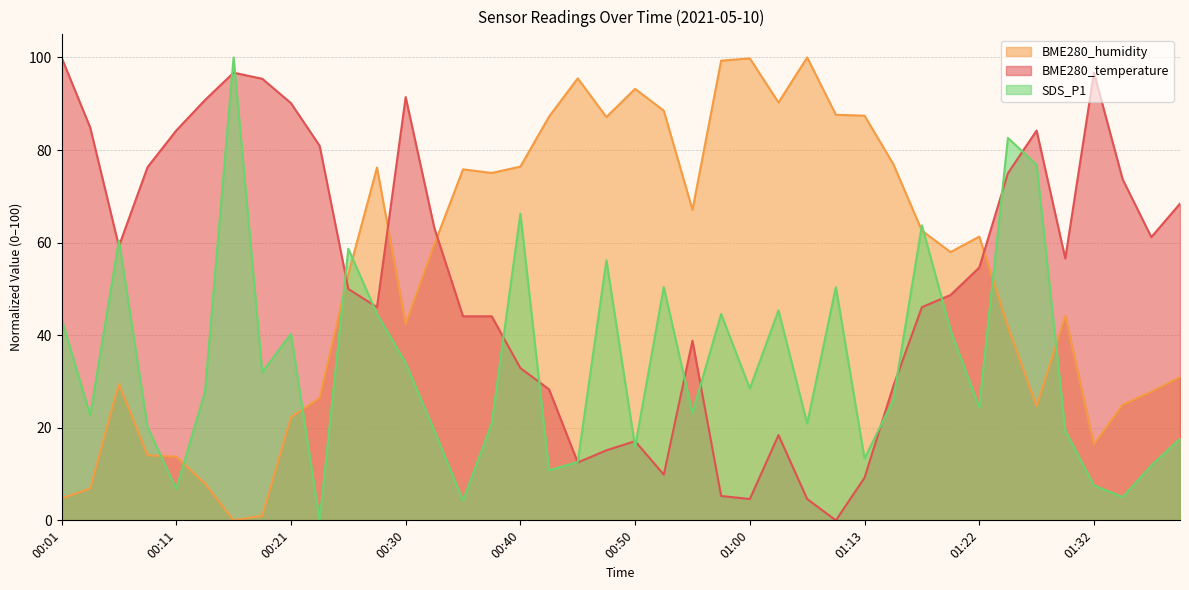

What is the sum of the SDS_P1 values at 00:50 and 00:45?

28.5